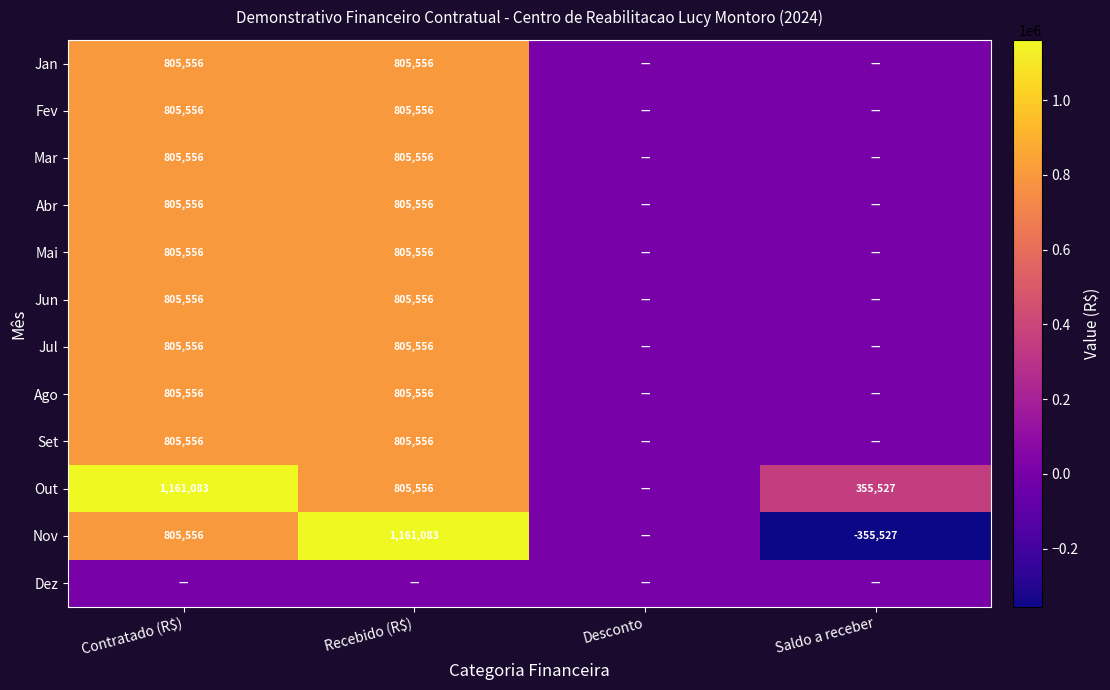

Is it true that Nov equals 1066637 at Contratado (R$)?

False